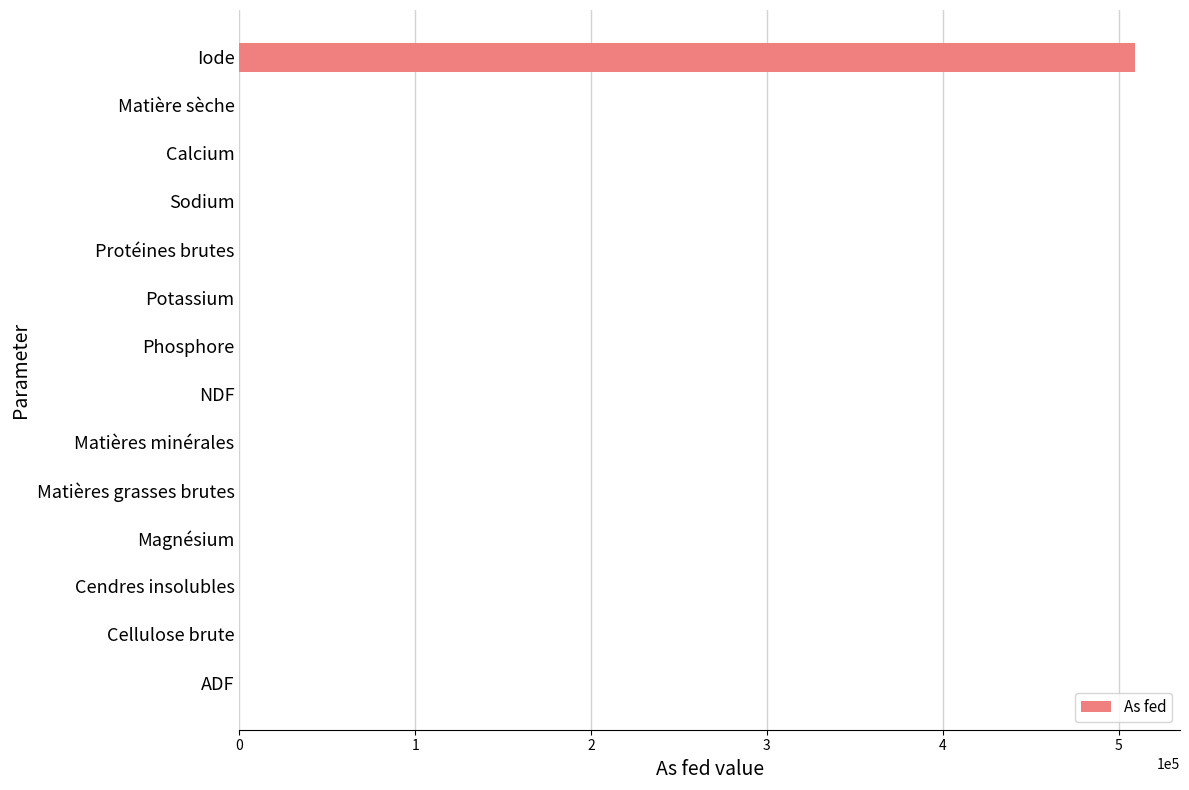

The chart shows a value of 353022.3 at Cendres insolubles. True or false?

False